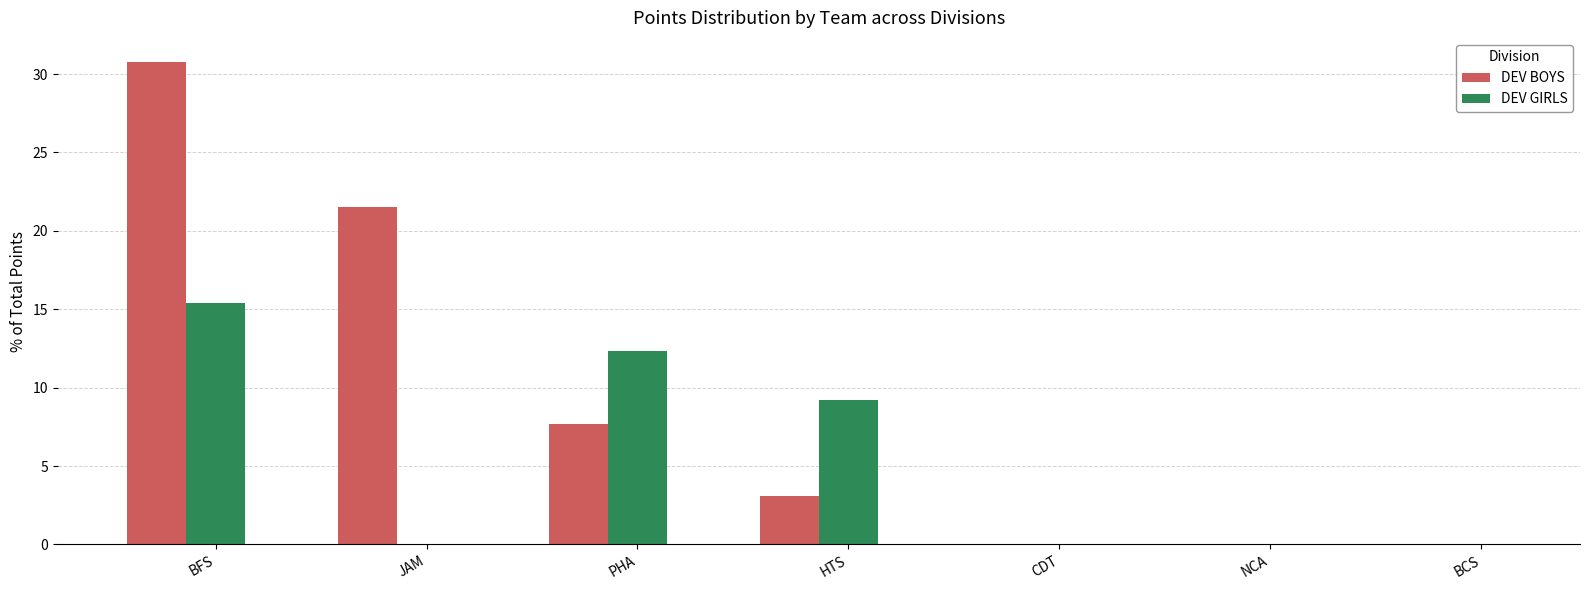

Is it true that DEV BOYS equals -14.7 at CDT?

False